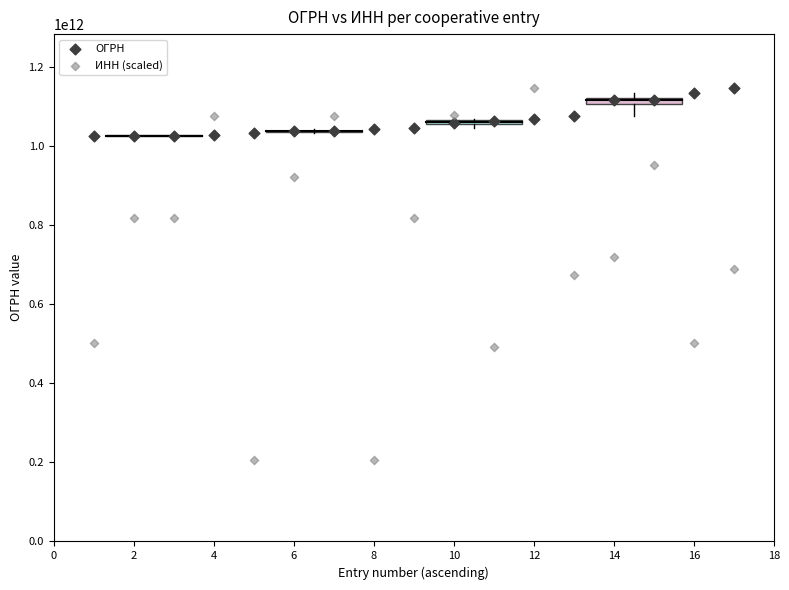

What is the X range (max minus min) for the scatter plot?

16.0